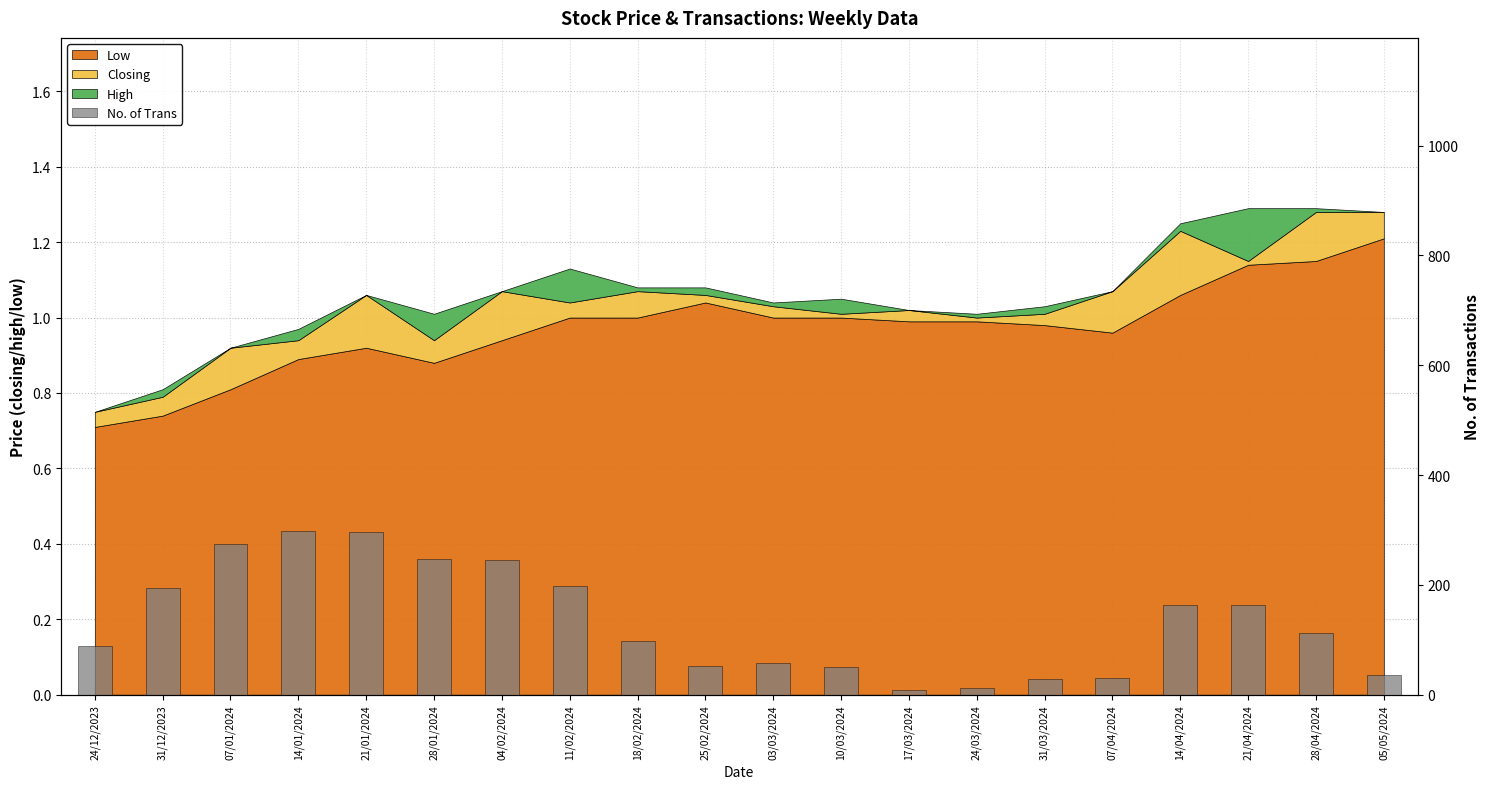

What position from the right is 14/04/2024?

4